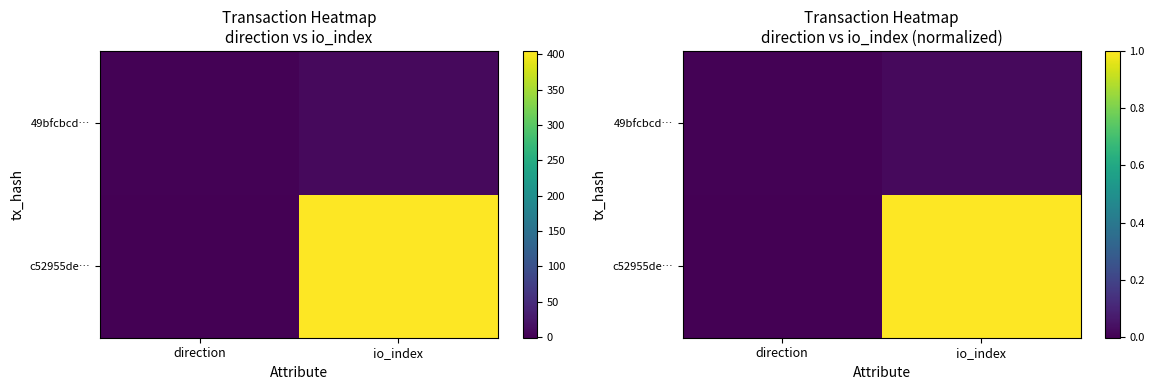

Where is 49bfcbcd… nearest to the value 0?

direction